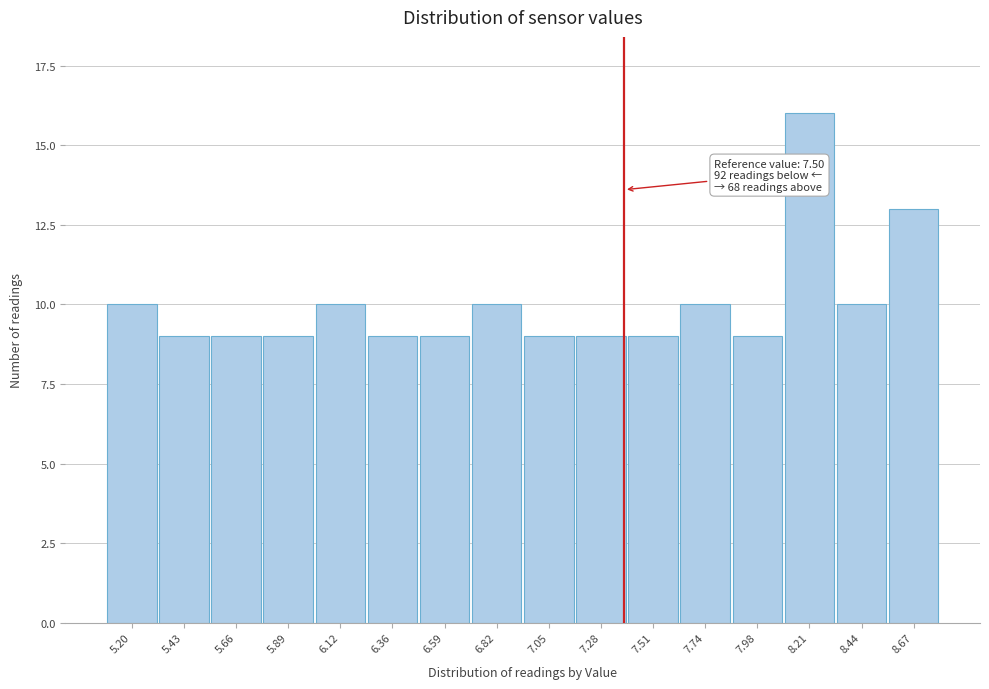

Reading left to right, what are all the values shown in this chart?

5.20=10	5.43=9	5.66=9	5.89=9	6.12=10	6.36=9	6.59=9	6.82=10	7.05=9	7.28=9	7.51=9	7.74=10	7.98=9	8.21=16	8.44=10	8.67=13